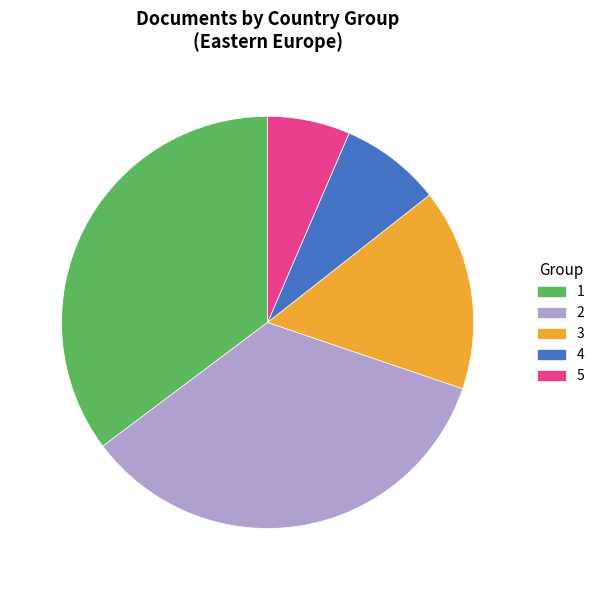

What is the smallest slice in the pie chart?

5